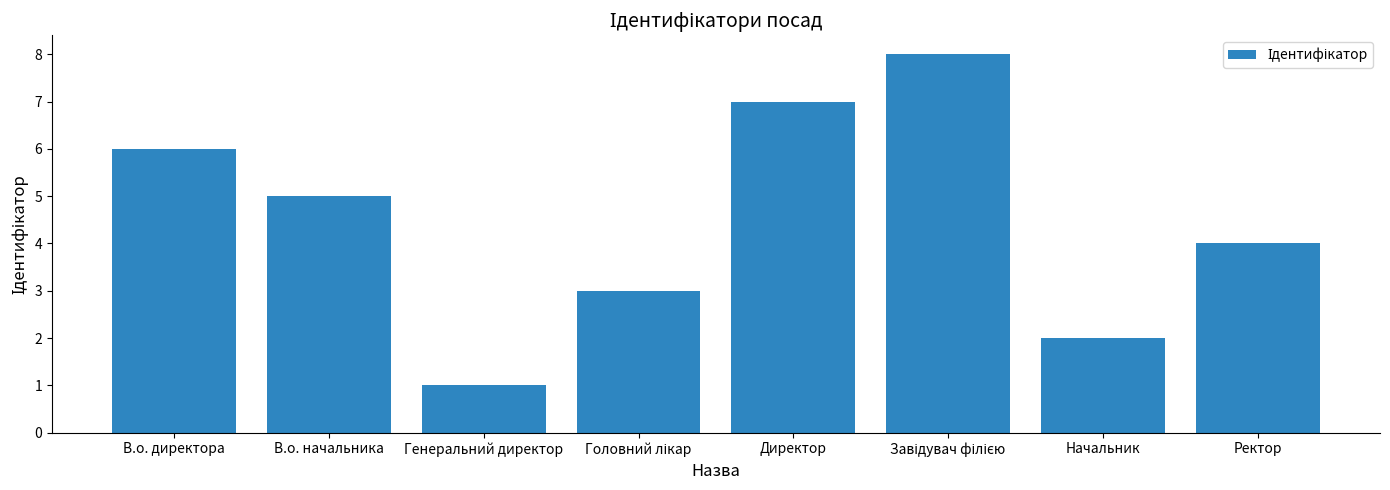

What is the label of the 1st bar from the left?

В.о. директора